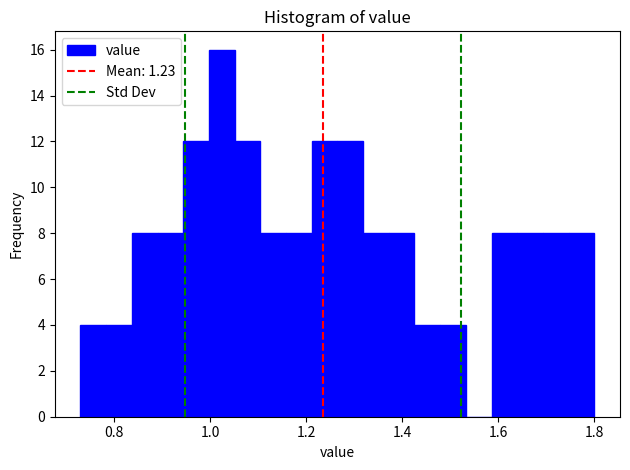

Read against the x-axis, roughly where is the centre of the tallest bar?

1.02